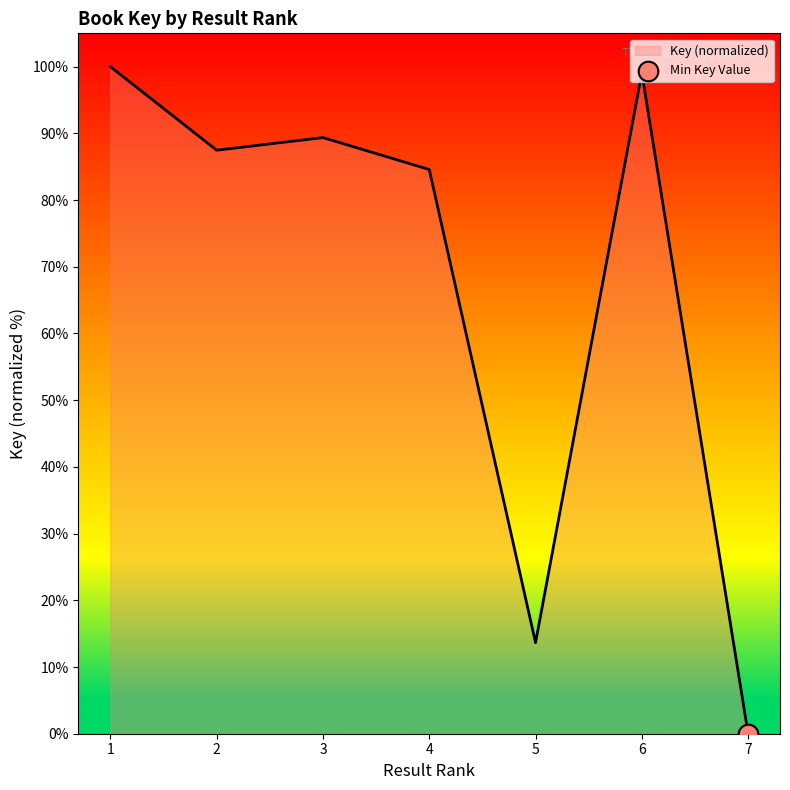

What is the change in value from 5 to 7?

-13.7